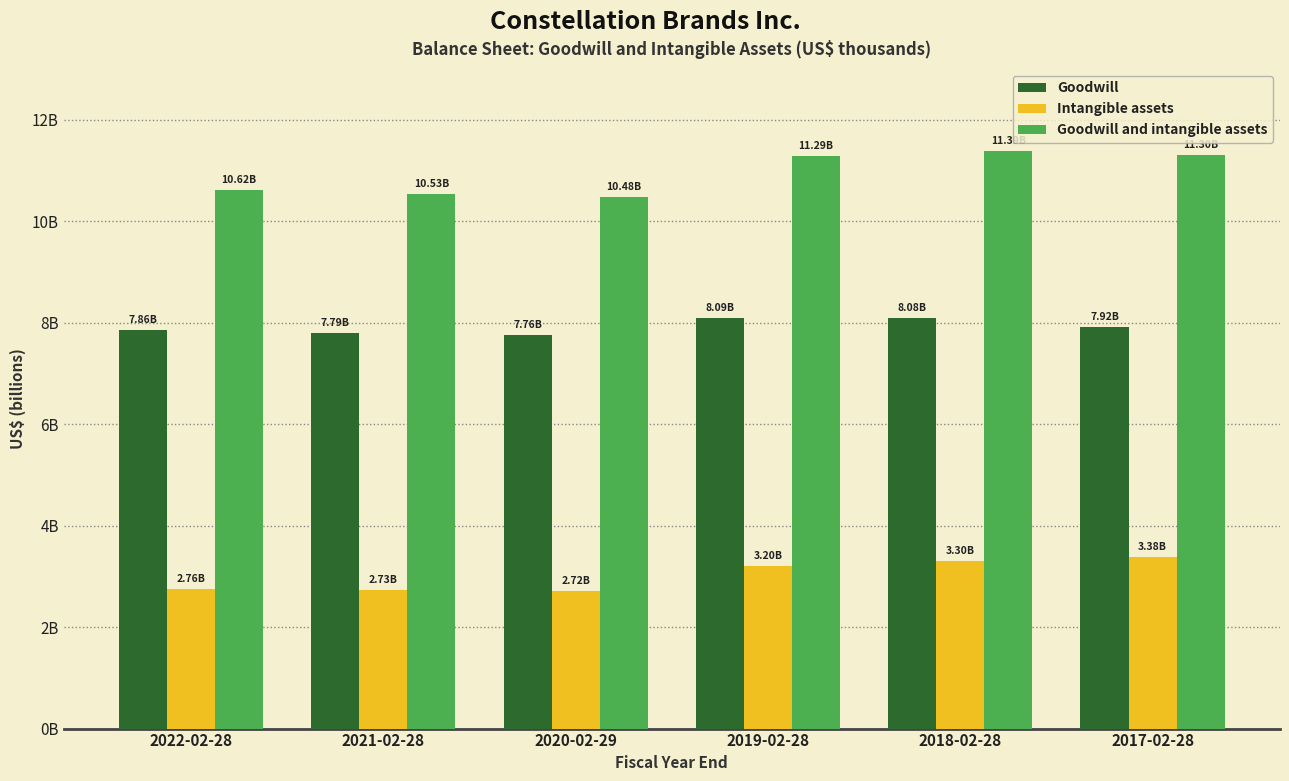

Reading left to right, what are all the values shown in this chart?

Goodwill: 7862400	7793500	7757100	8088800	8083100	7920500
Intangible assets: 2755200	2732100	2718900	3198100	3304800	3377700
Goodwill and intangible assets: 10617600	10525600	10476000	11286900	11387900	11298200